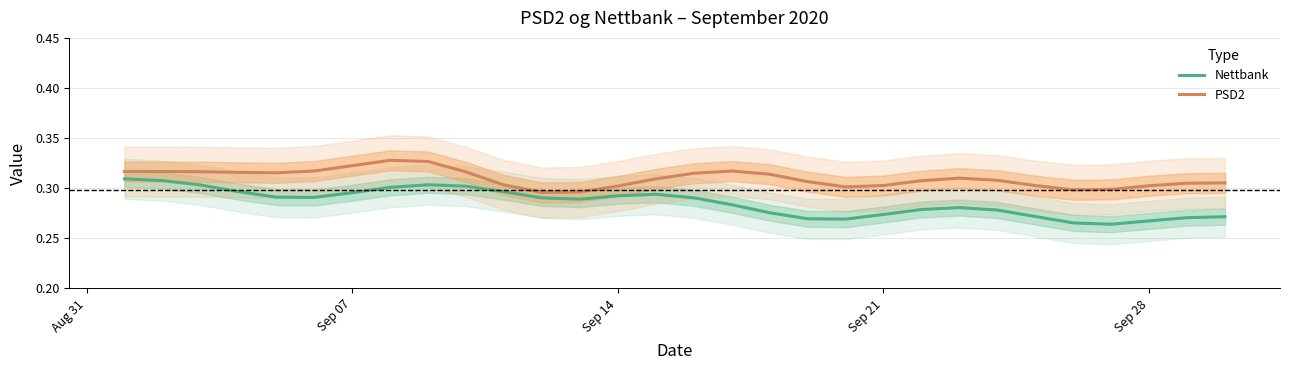

What is the value of the Nettbank point at the 10th from the left?

0.3